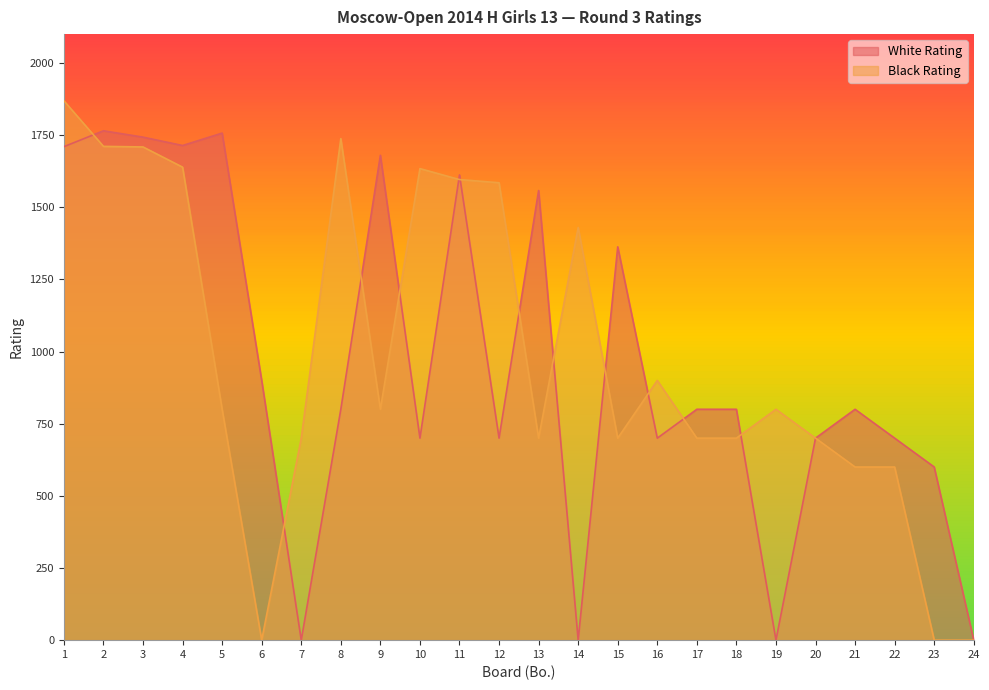

True or false: Black Rating has more than 1 interior local peaks.

True